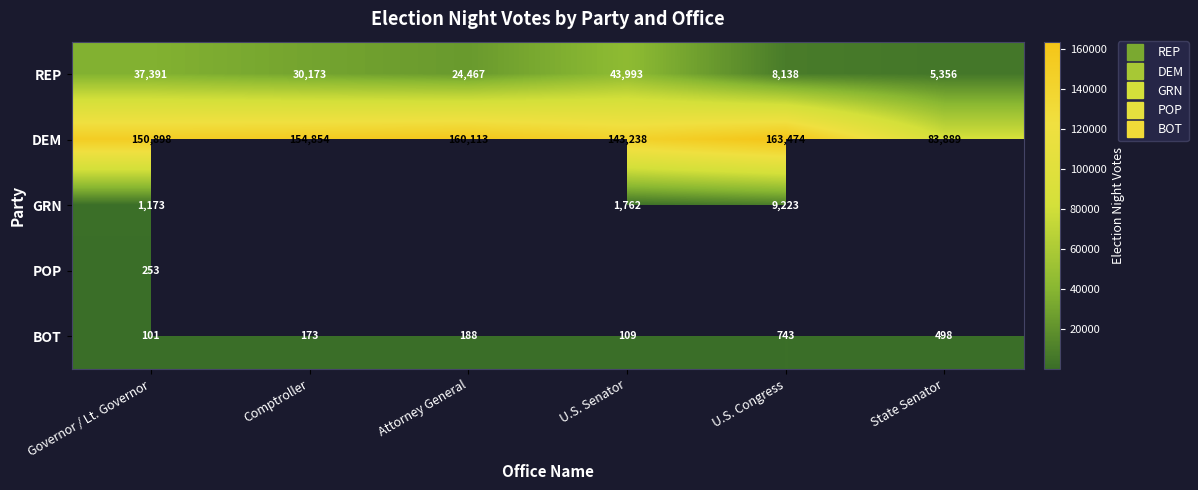

The value of BOT at Comptroller is 173.0. True or false?

True